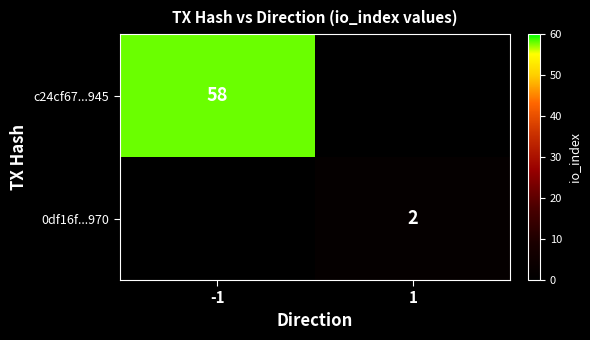

The value of c24cf67...945 at -1 is 58. True or false?

True